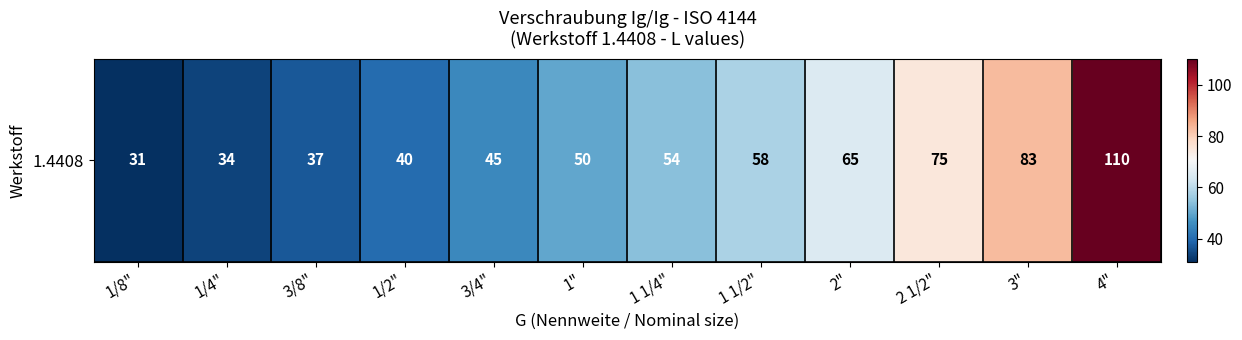

How many data points are less than 54?

6